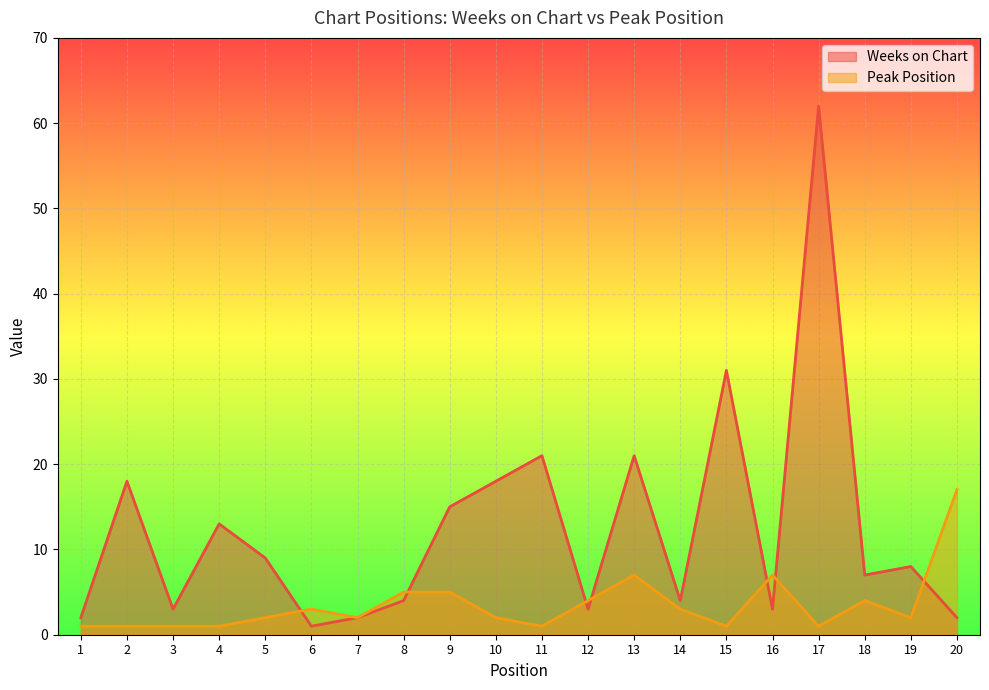

Which has a higher value, 2 or 15?

15